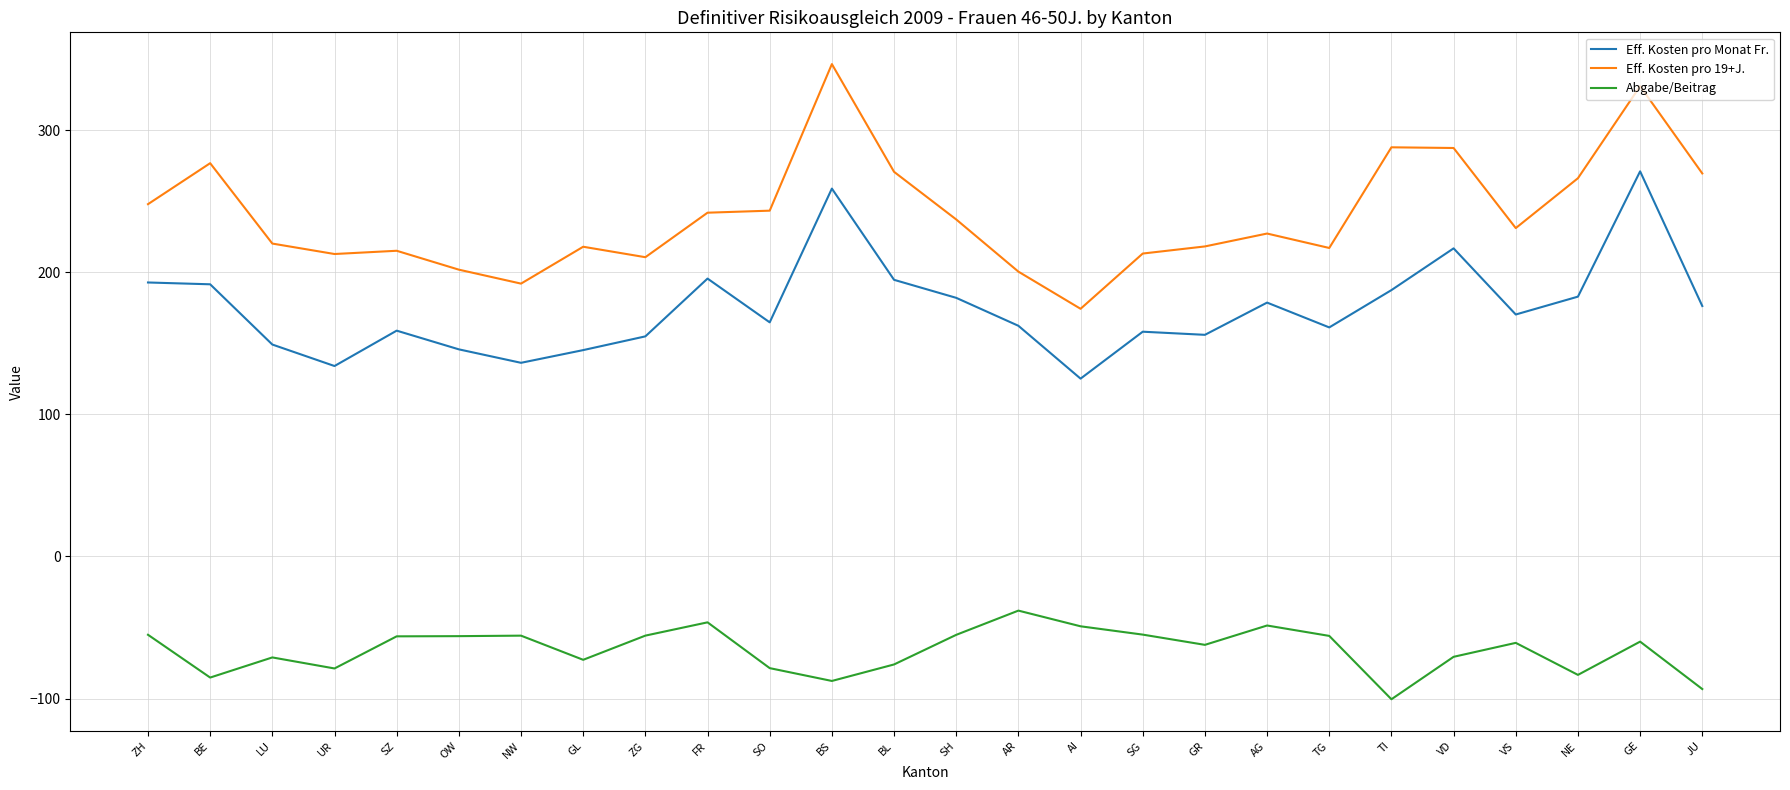

Is the value of Abgabe/Beitrag at BE greater than the value of Eff. Kosten pro 19+J. at SG?

No